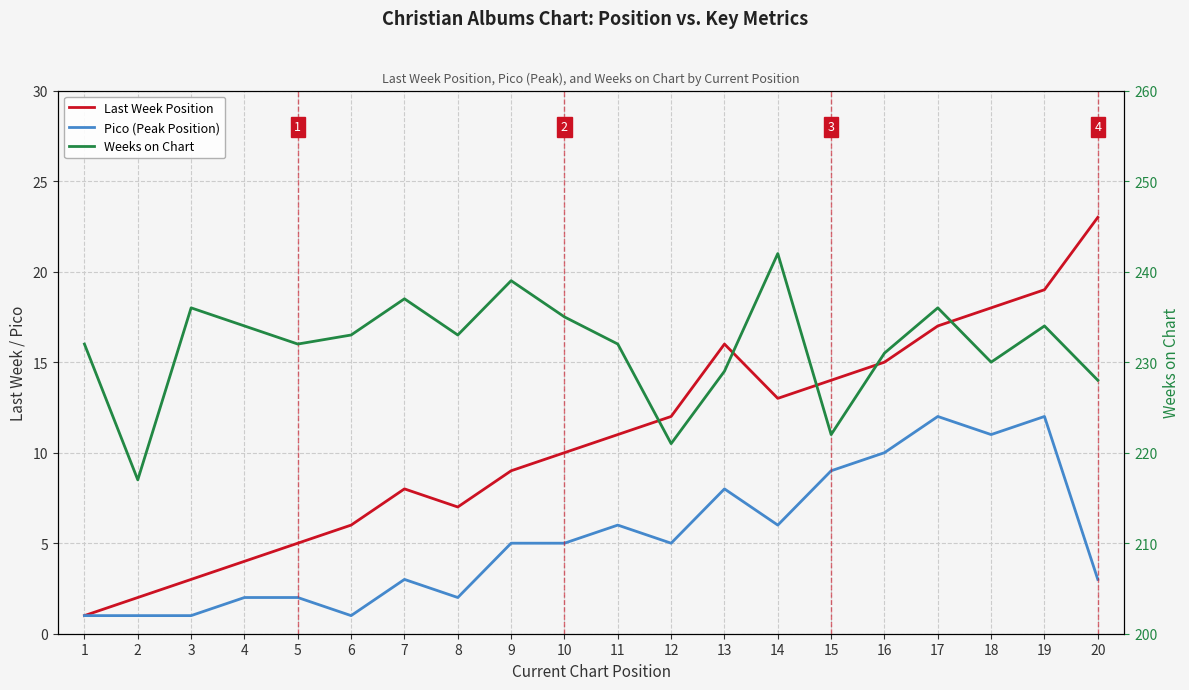

What is the difference between the maximum and second lowest values in the Weeks on Chart series?

21